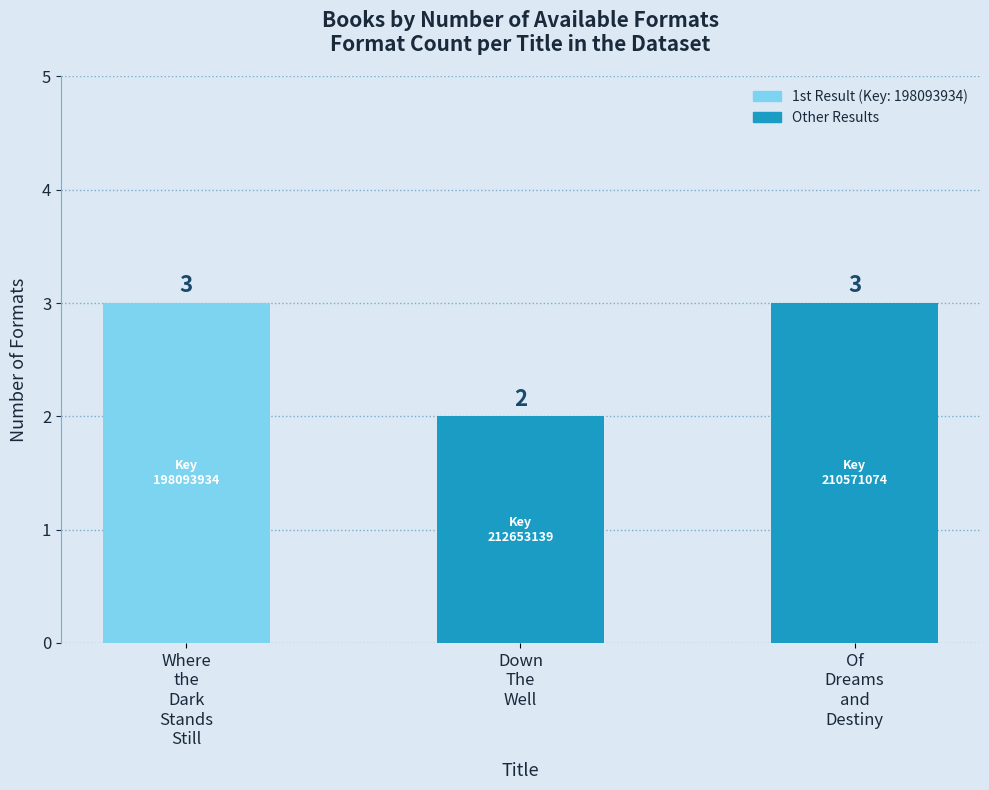

What is the value of the 1st bar from the left?

3